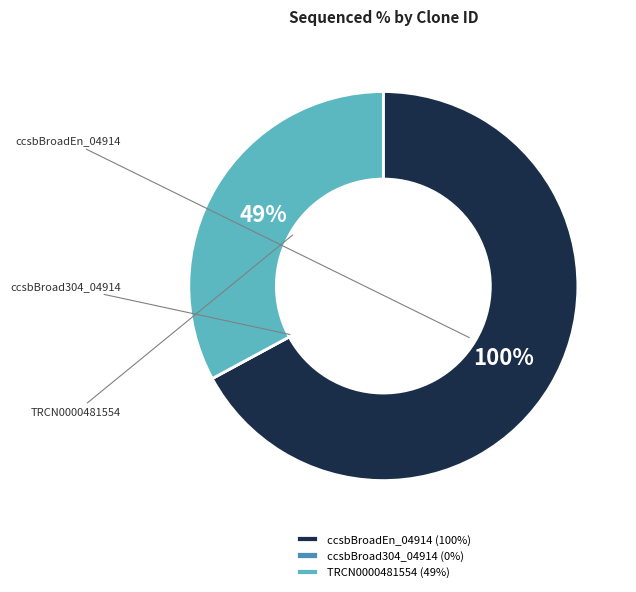

What is the ratio of the value at TRCN0000481554 to the value at ccsbBroadEn_04914?

0.5